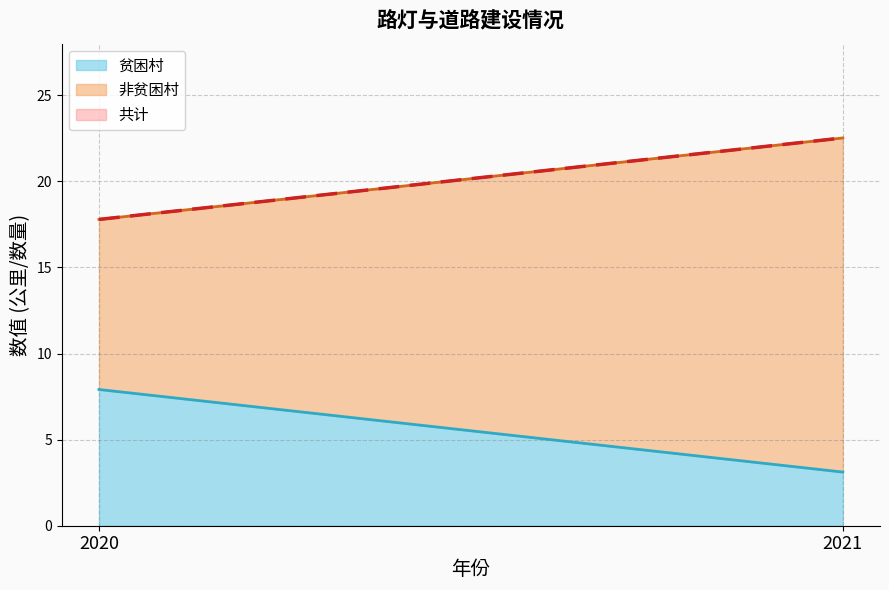

What is the difference between the maximum and minimum values in the 非贫困村 series?

9.5